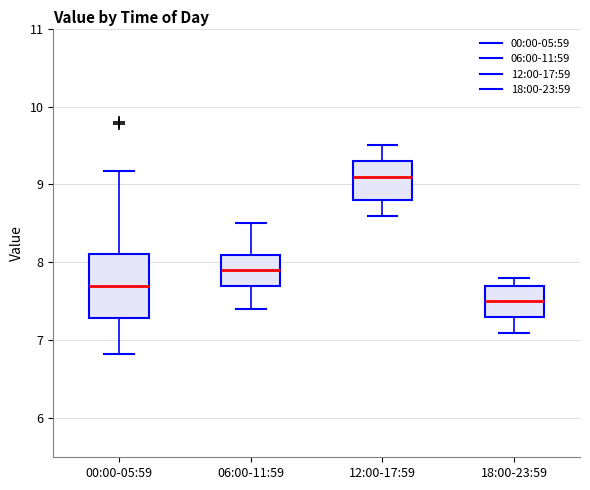

Which box is the tallest, from its lower edge to its upper edge?

00:00-05:59